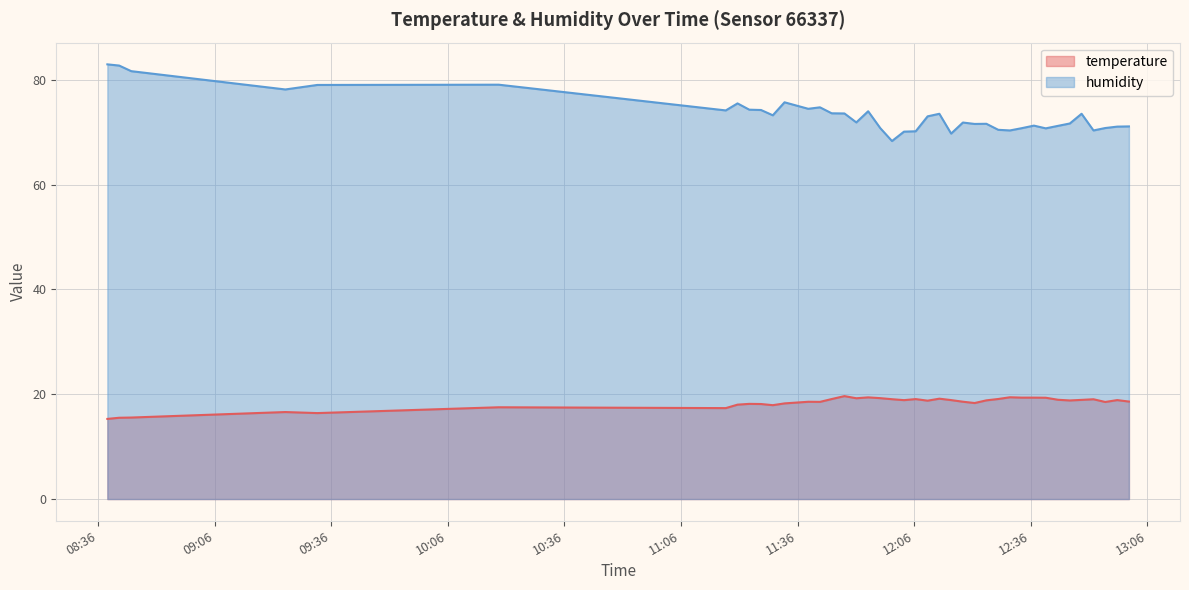

What is the difference between the highest and lowest values at 2023-05-20T12:15:31?

50.9